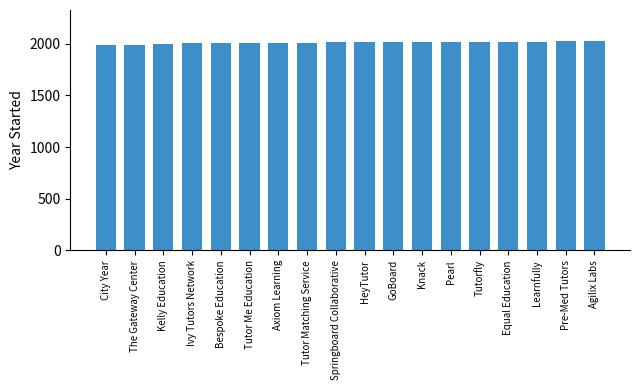

Is it true that the value at Kelly Education is 2001?

True